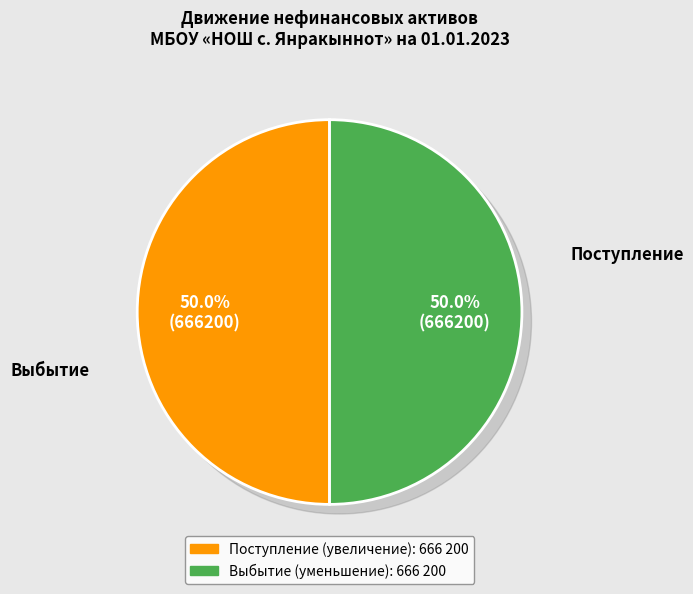

Is it true that Обесценение основных средств is 9% of the pie?

False